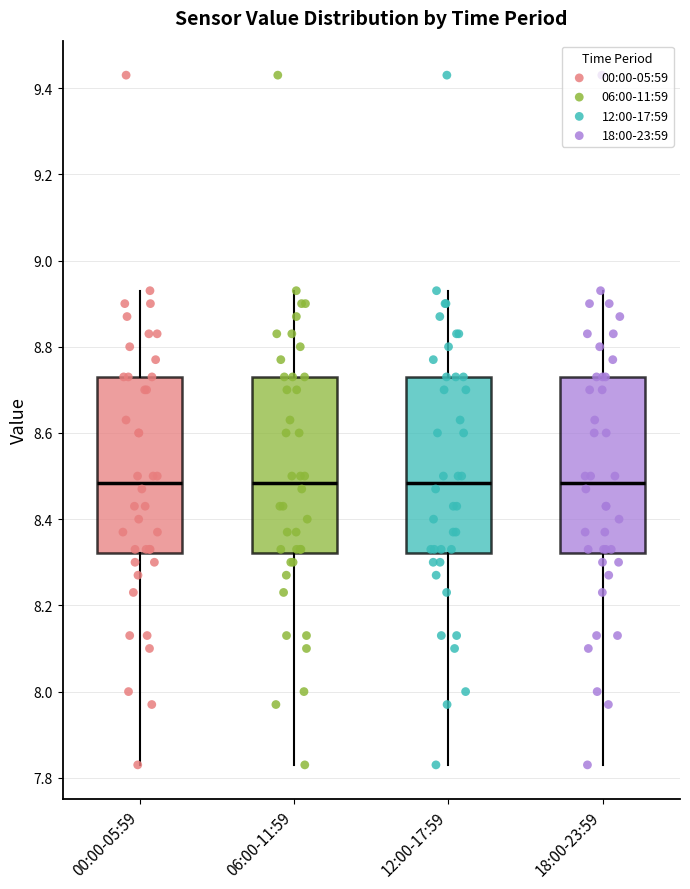

Where is the upper edge of the box for 18:00-23:59 on the y-axis? The values are not printed on the chart, so give them approximately, as read against the axis.

8.74